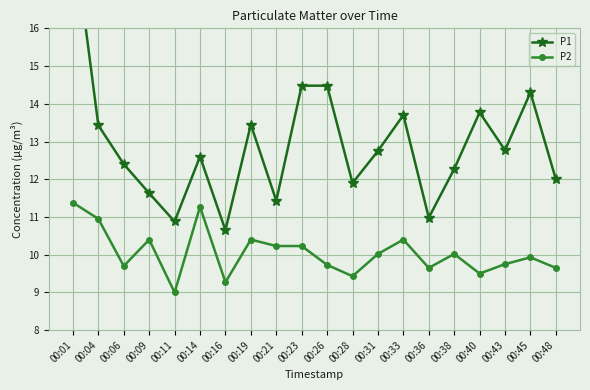

Between 00:11 and 00:26, which series saw the biggest shift?

P1